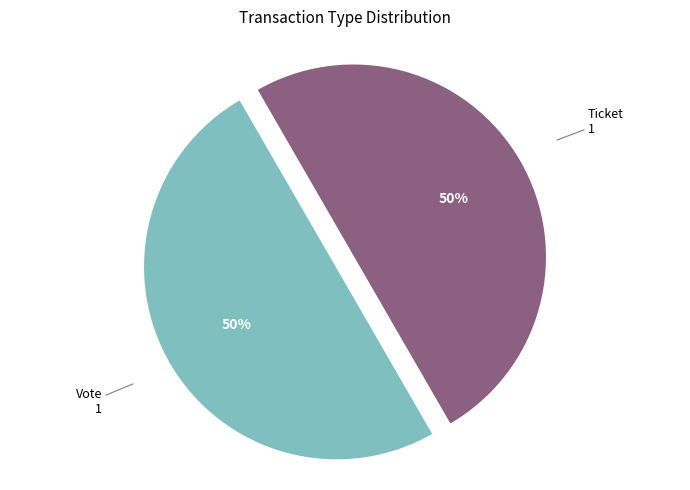

Count the number of slices in the pie.

2